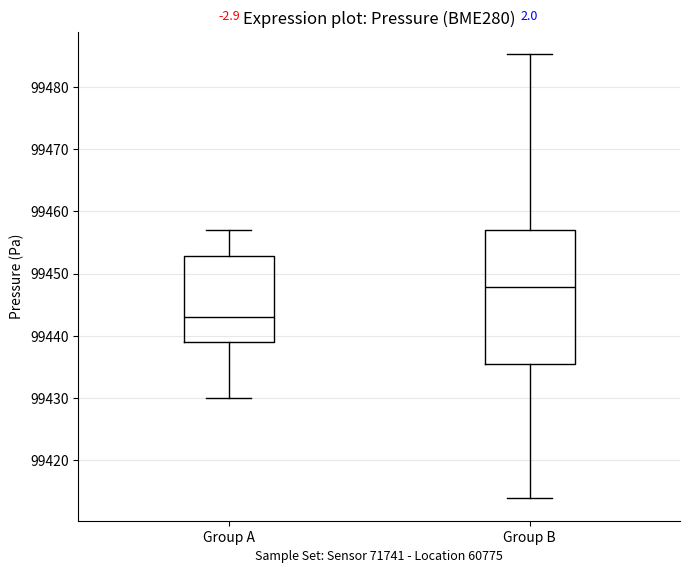

Where is the lower edge of the box for Group A on the y-axis? The values are not printed on the chart, so give them approximately, as read against the axis.

99439